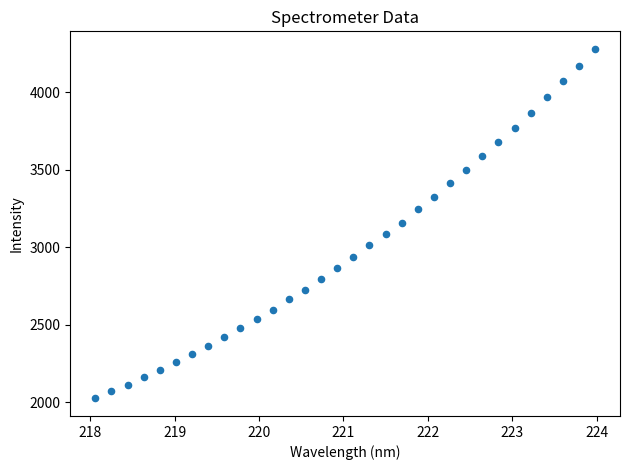

What is the range of X values (max minus min)?

5.9